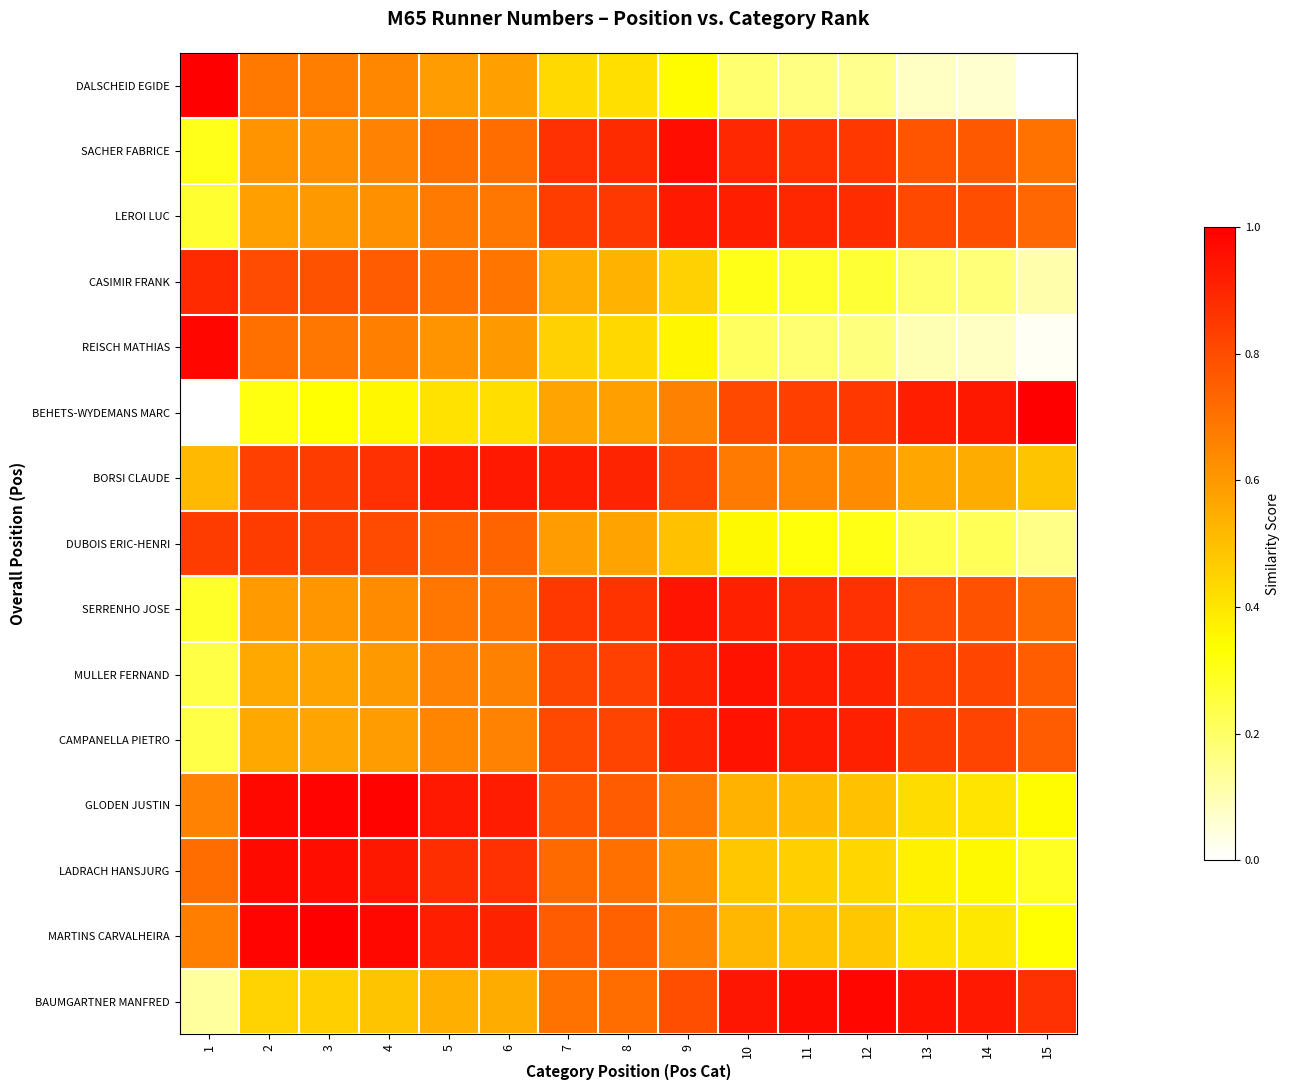

Count the number of categories in the chart.

15